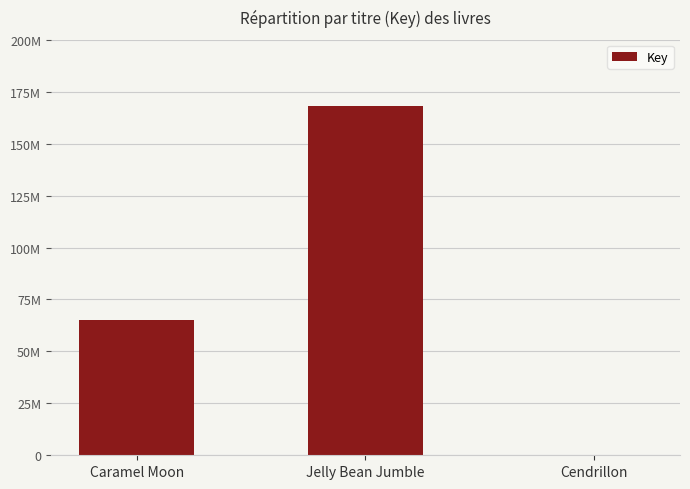

What is the smallest value displayed?

336456